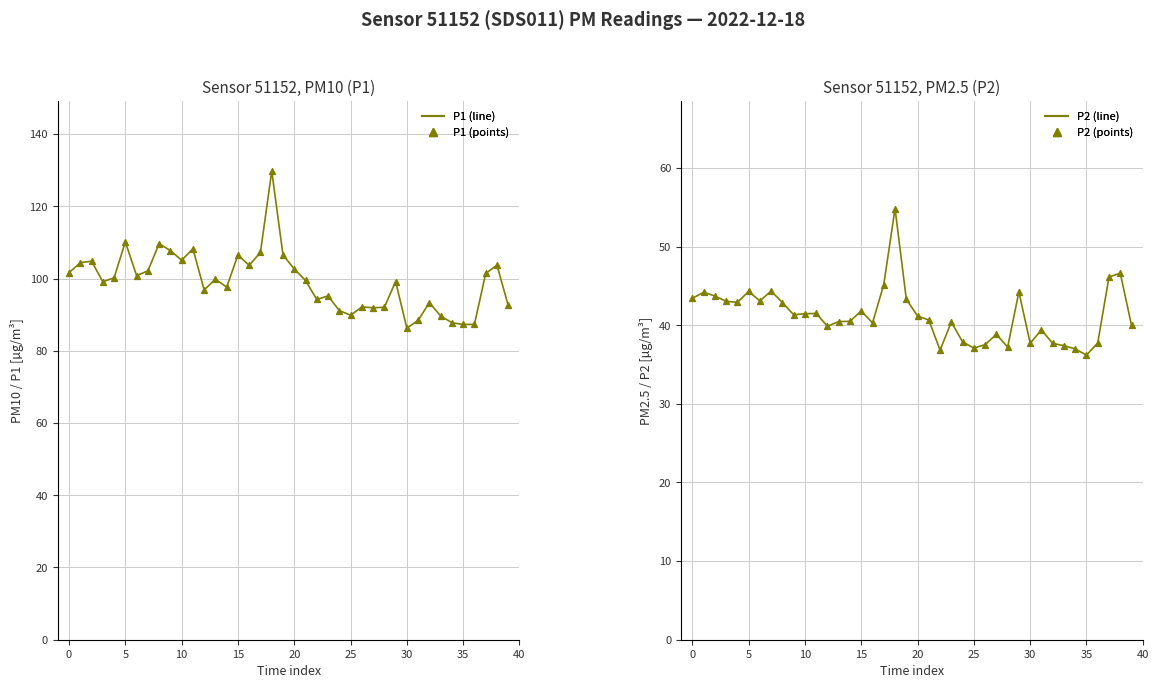

At how many categories does at least one series exceed 91?

33